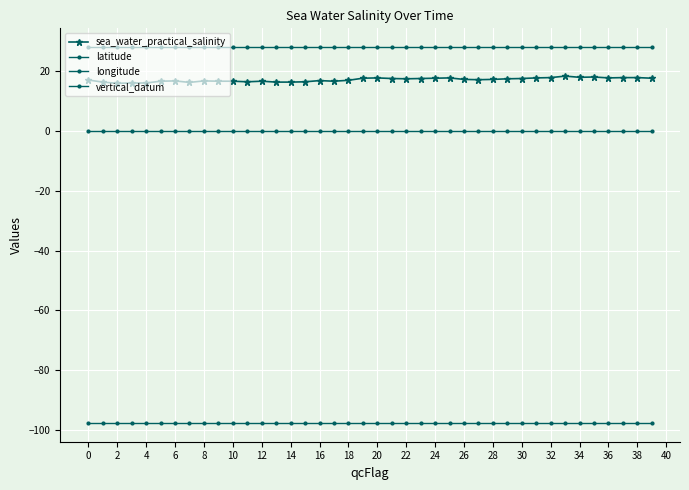

True or false: latitude and longitude cross at least once.

False